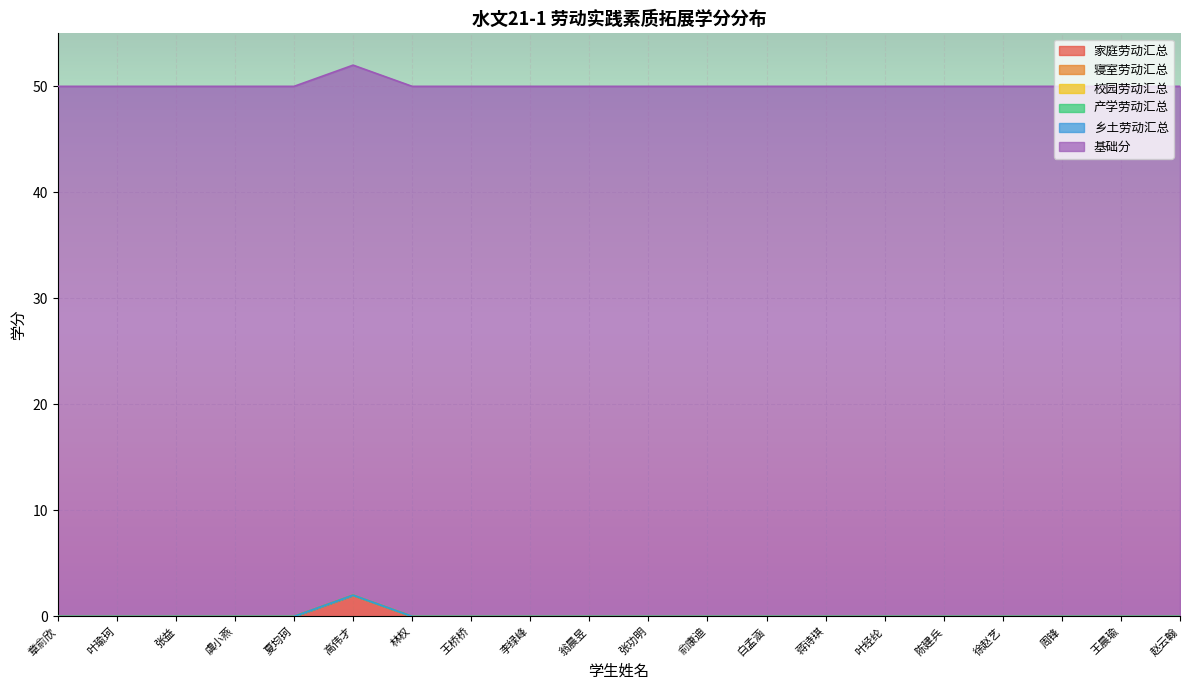

Reading left to right, list all the values displayed in this chart.

家庭劳动汇总: 0	0	0	0	0	2	0	0	0	0	0	0	0	0	0	0	0	0	0	0
寝室劳动汇总: 0	0	0	0	0	0	0	0	0	0	0	0	0	0	0	0	0	0	0	0
校园劳动汇总: 0	0	0	0	0	0	0	0	0	0	0	0	0	0	0	0	0	0	0	0
产学劳动汇总: 0	0	0	0	0	0	0	0	0	0	0	0	0	0	0	0	0	0	0	0
乡土劳动汇总: 0	0	0	0	0	0	0	0	0	0	0	0	0	0	0	0	0	0	0	0
基础分: 50	50	50	50	50	50	50	50	50	50	50	50	50	50	50	50	50	50	50	50